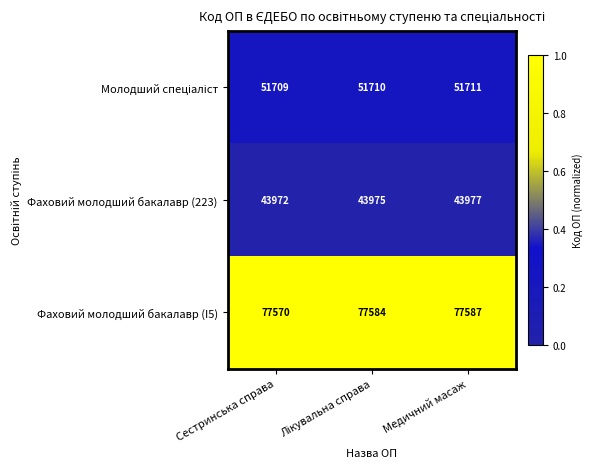

The Фаховий молодший бакалавр (223) series shows 43972 at Сестринська справа. True or false?

True